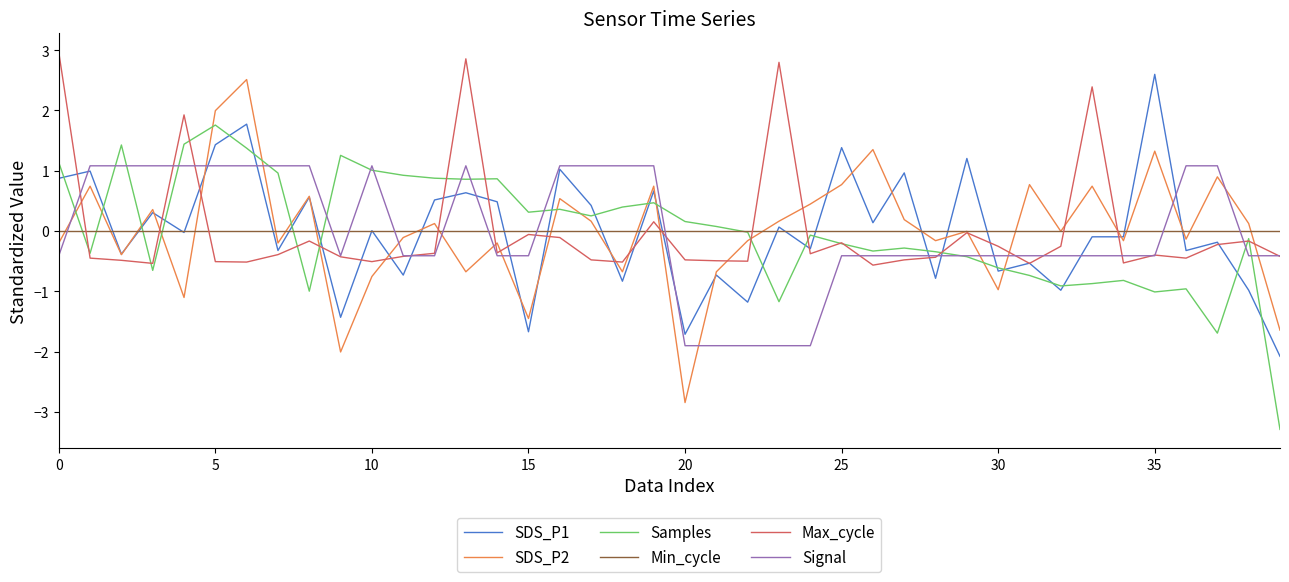

What is the minimum value for Max_cycle?

-0.6